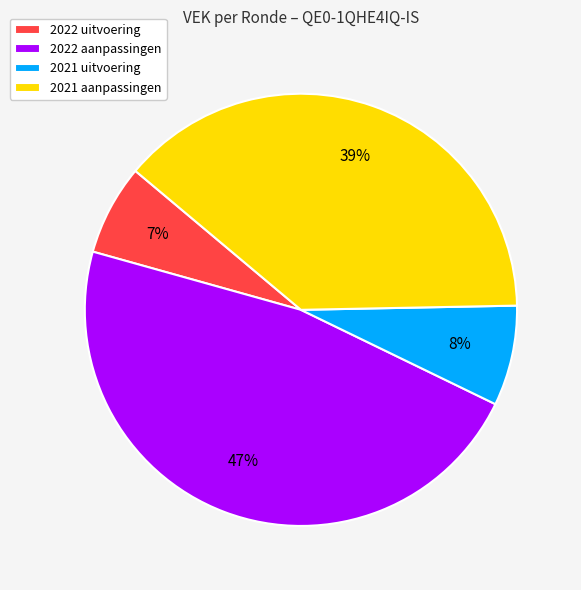

Between 2022 uitvoering and 2021 aanpassingen, which is larger?

2021 aanpassingen